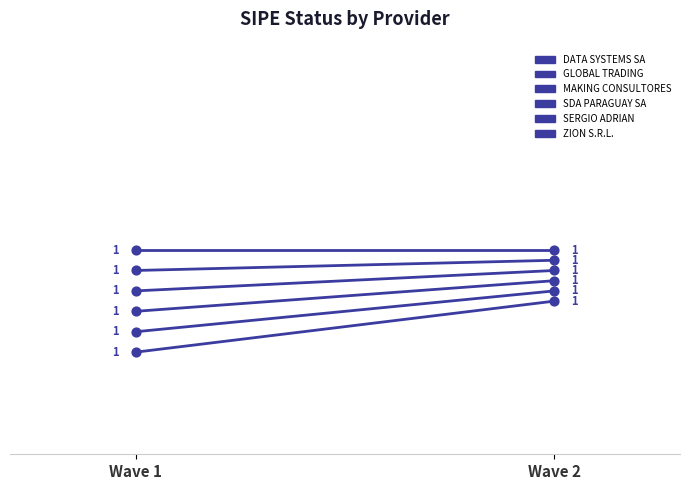

What are all the series names shown in the legend?

DATA SYSTEMS SA, GLOBAL TRADING, MAKING CONSULTORES, SDA PARAGUAY SA, SERGIO ADRIAN, ZION S.R.L.